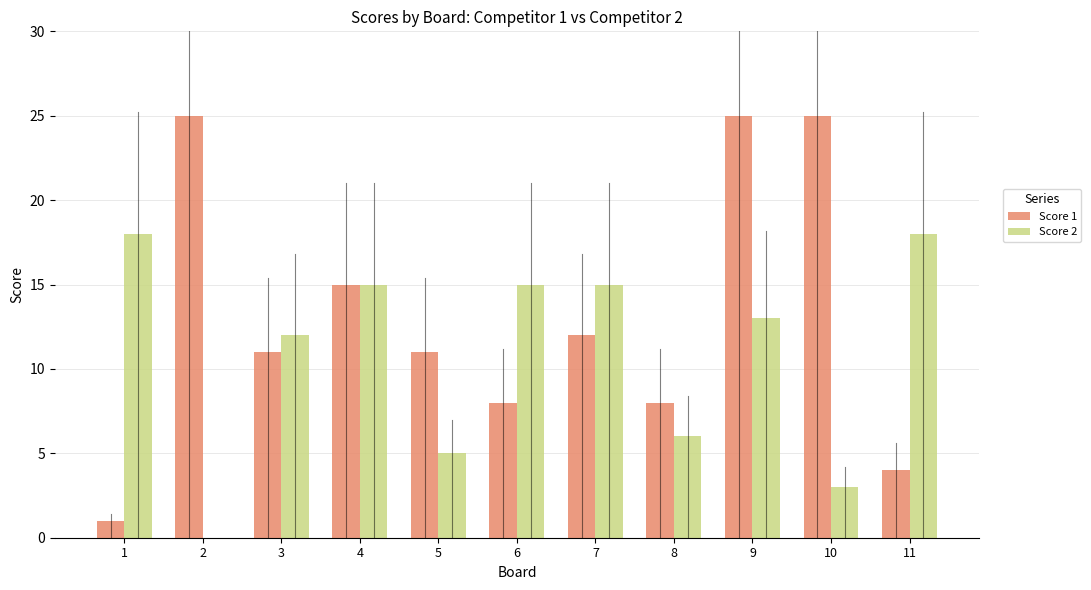

Which series has the largest total across all categories?

Score 1